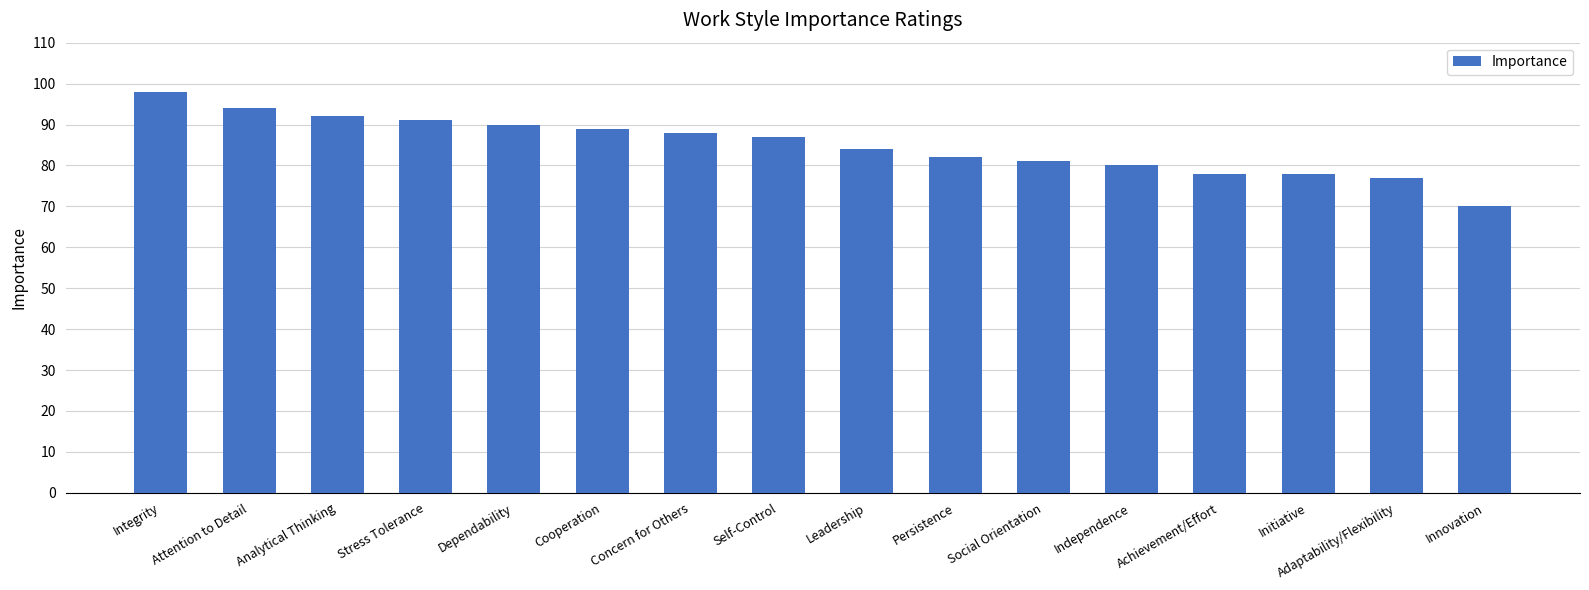

At which label is the value closest to 84?

Leadership